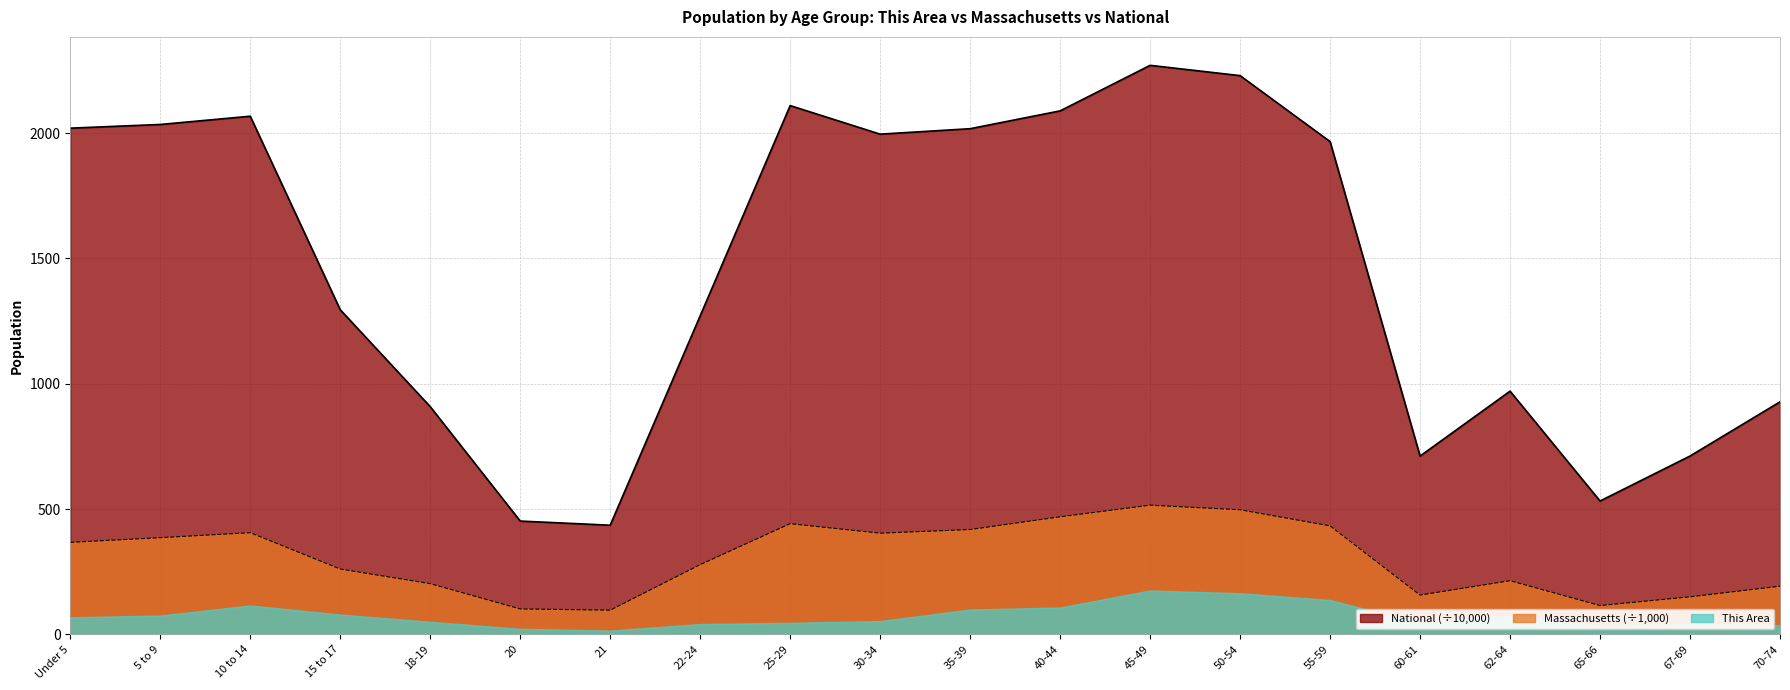

What are all the series names shown in the legend?

National (÷10,000), Massachusetts (÷1,000), This Area